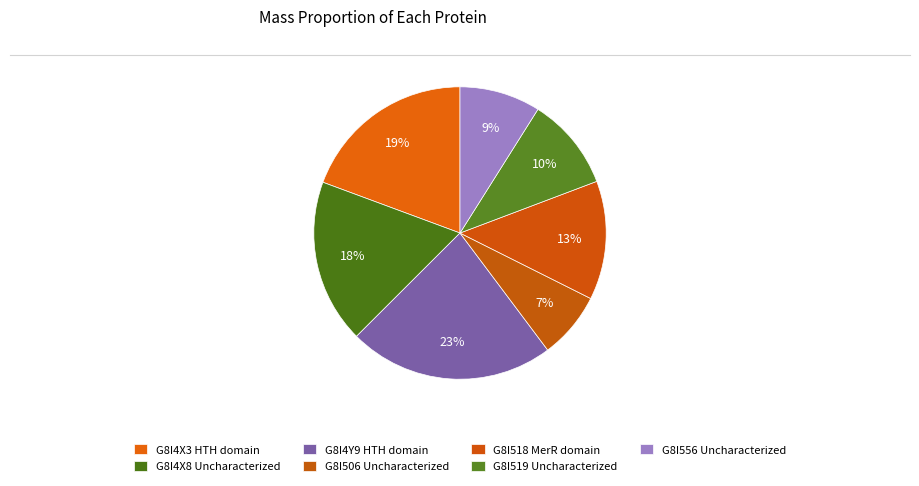

How many segments does this pie chart have?

7